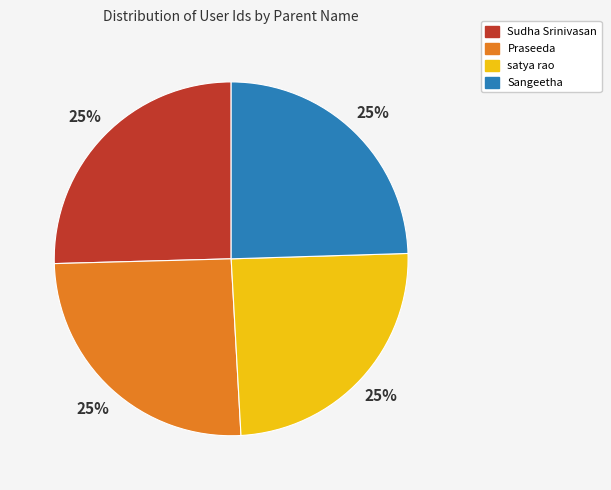

To the nearest percent, what portion does Sudha Srinivasan represent?

25%